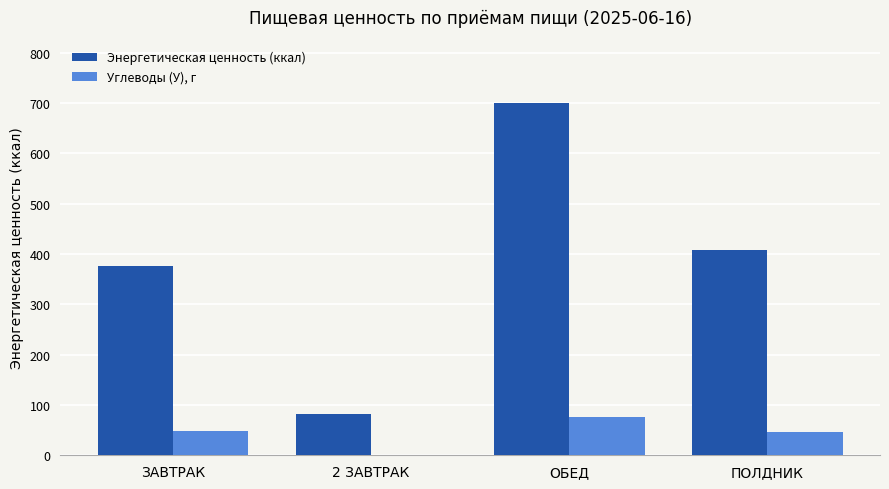

At which label does Энергетическая ценность (ккал) reach its peak?

ОБЕД